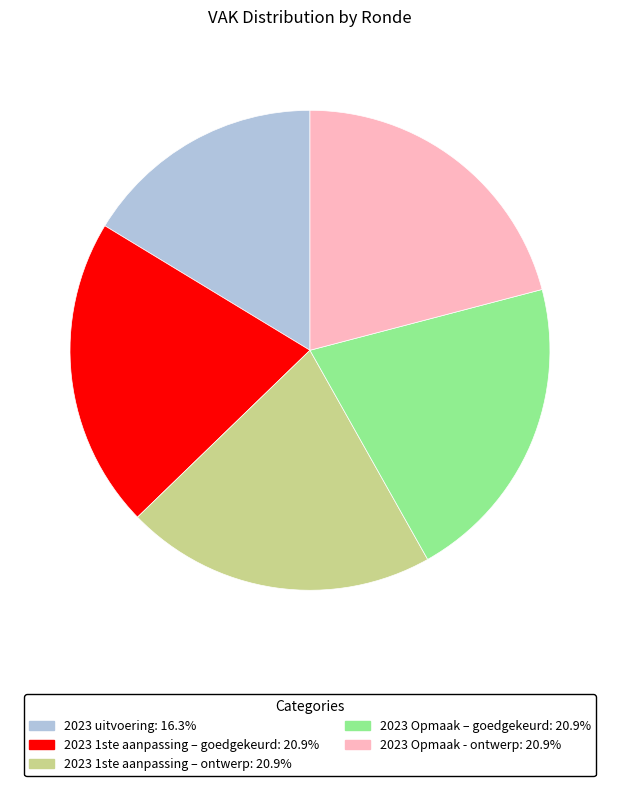

What is the ratio of the value at 2023 1ste aanpassing – goedgekeurd: 20.9% to the value at 2023 Opmaak – goedgekeurd: 20.9%?

1.0